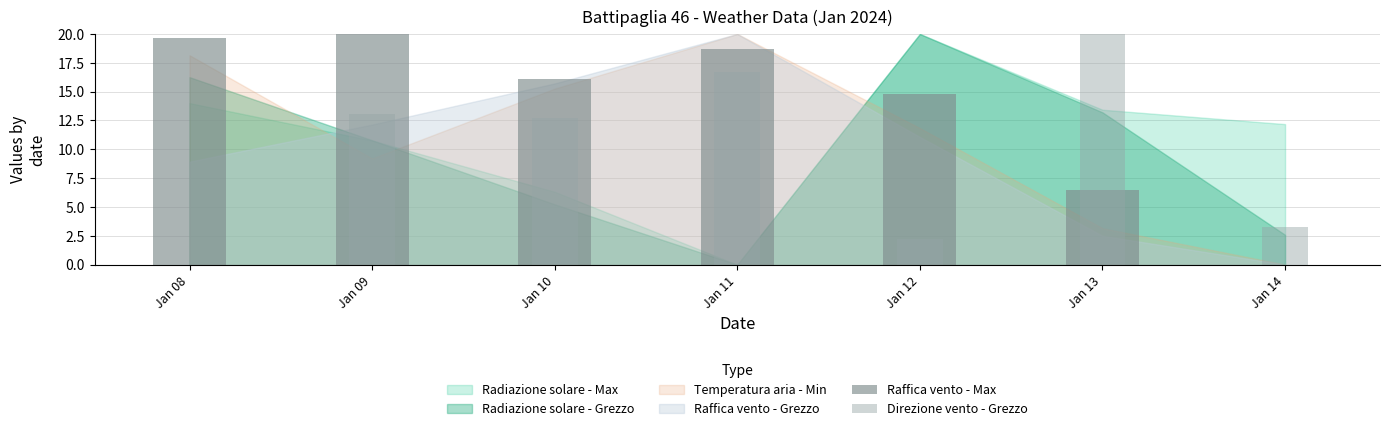

What is the value of the Direzione vento - Grezzo bar at the 6th from the left?

20.0